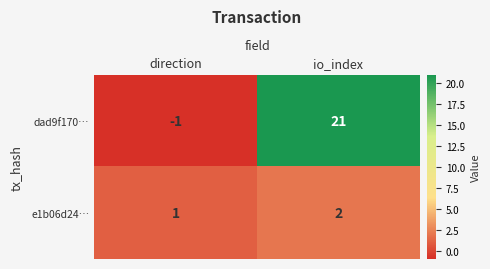

What is the difference between the maximum and minimum values in the dad9f170… series?

22